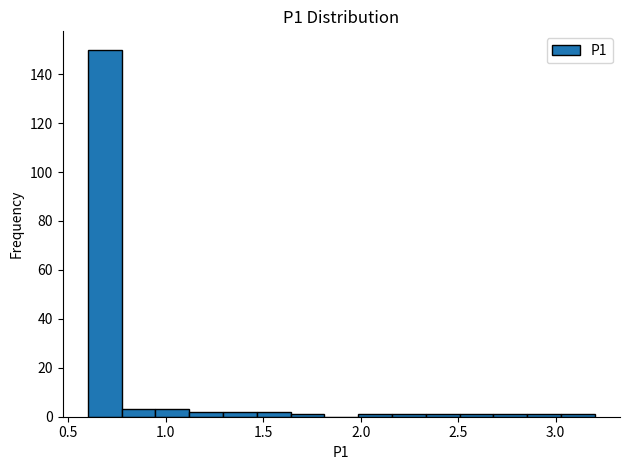

Around what value on the x-axis is the tallest bar? Give the approximate position of its centre, as read against the axis.

0.70